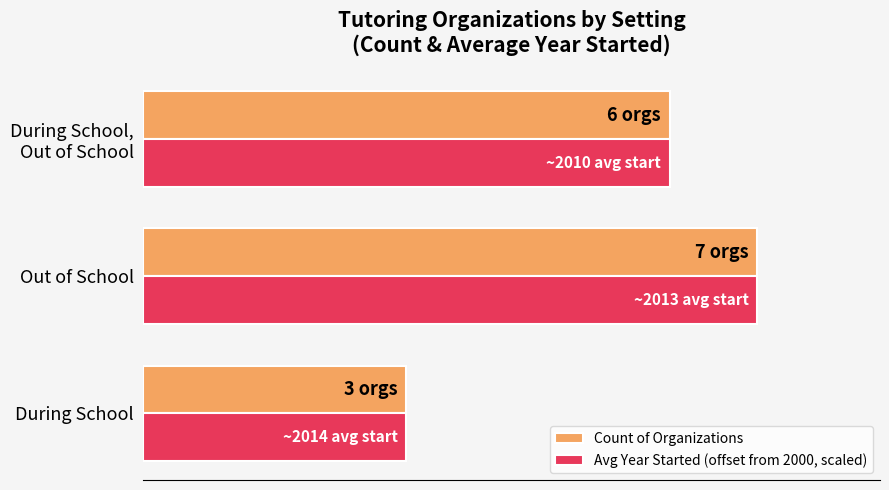

What is the sum of all Avg Year Started (offset from 2000, scaled) values?

16